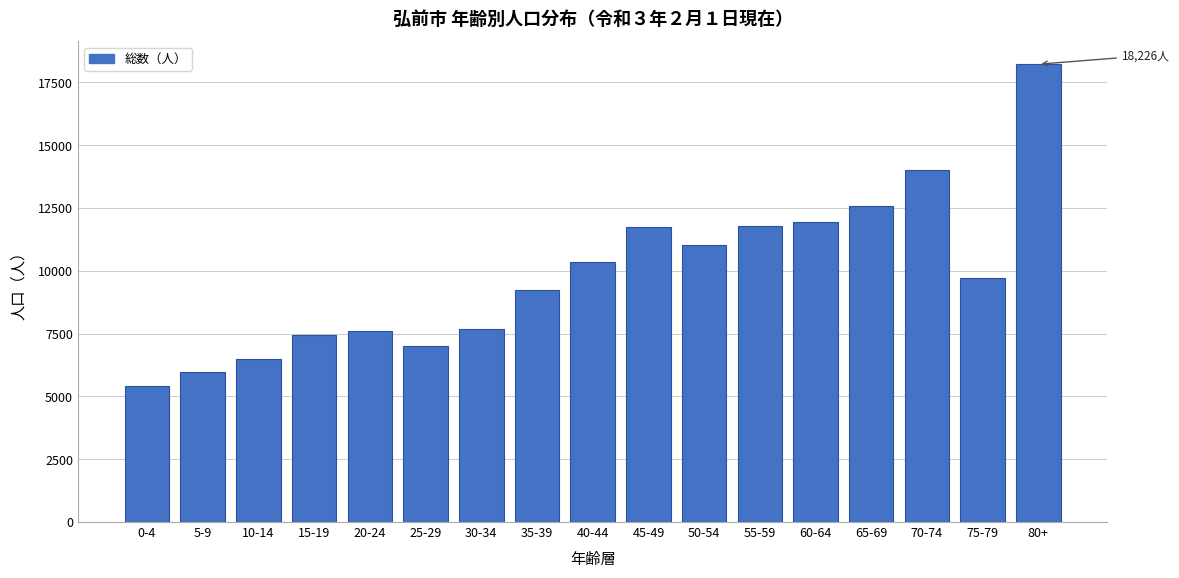

What is the sum of the values at 10-14 and 5-9?

12468